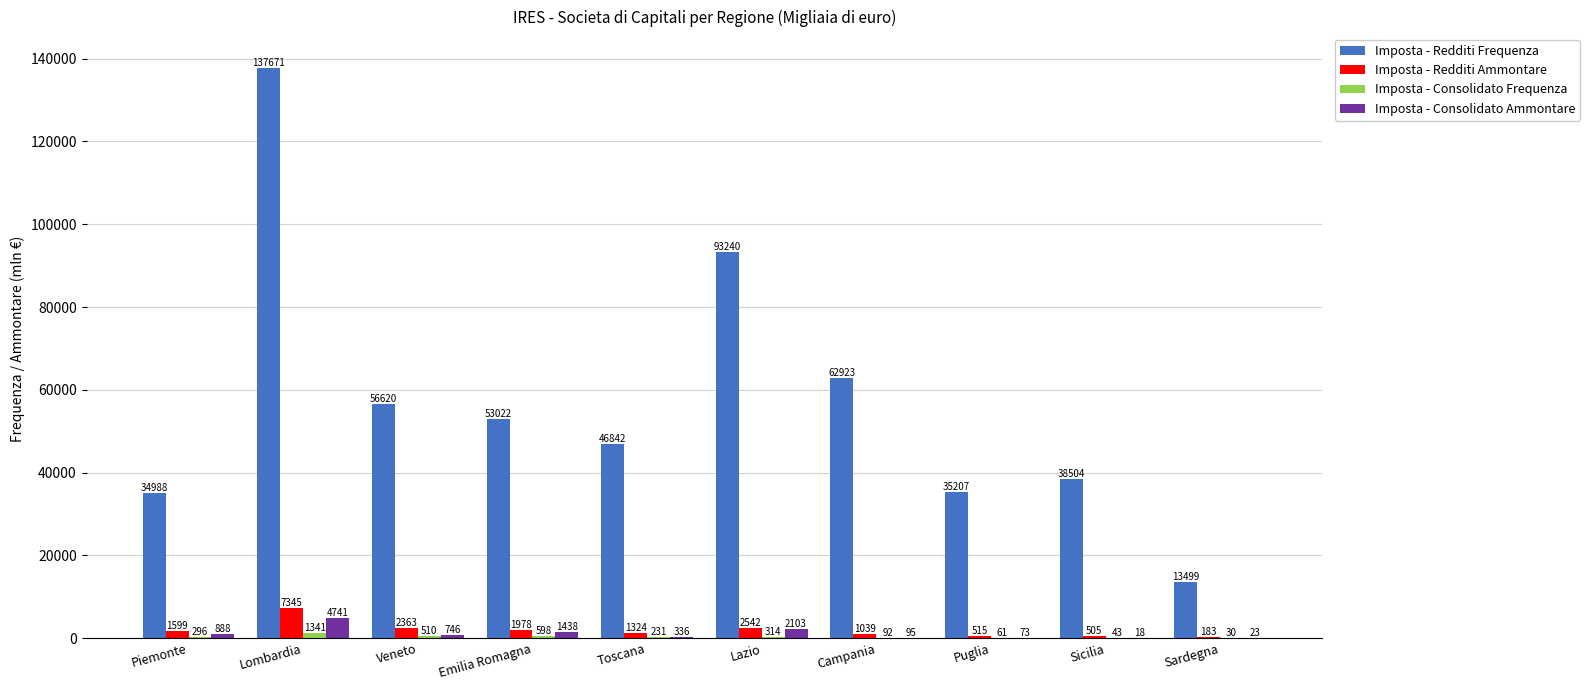

Between Piemonte and Lombardia, which series saw the biggest shift?

Imposta - Redditi Frequenza